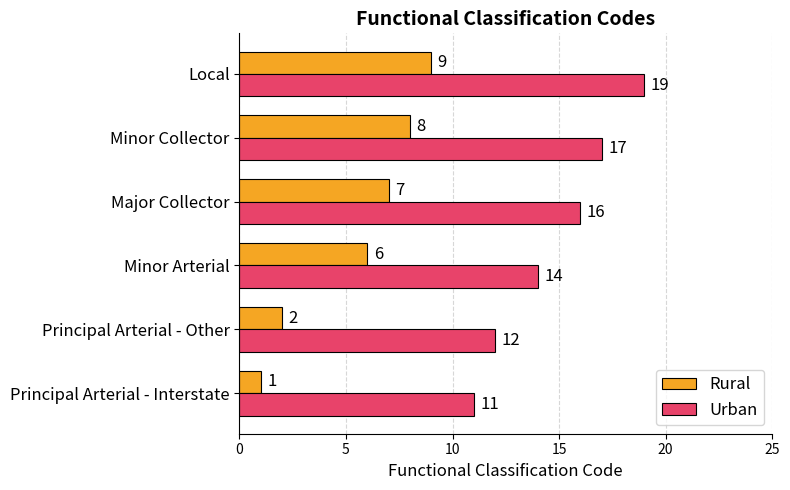

What is the difference between the Rural values at Local and Principal Arterial - Other?

7